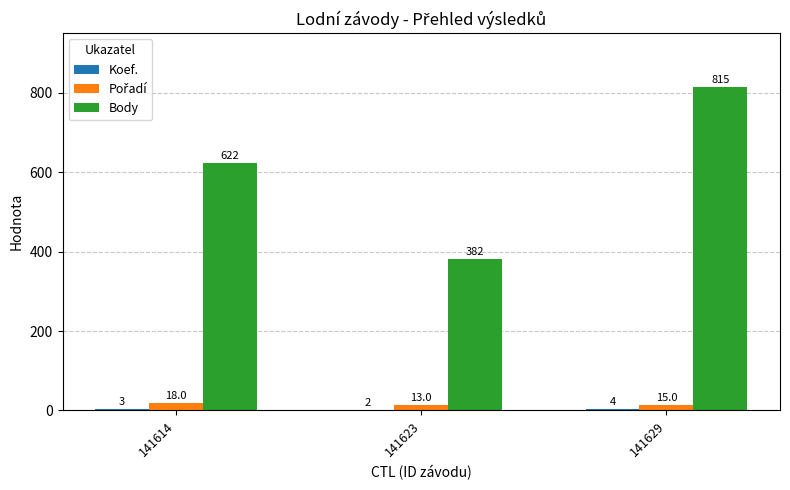

Read the Body value at 141614, to the nearest 5.

620